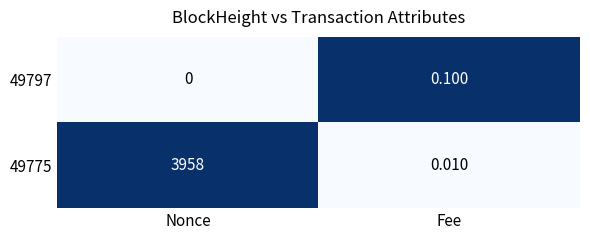

At which category is the sum across all series the highest?

Nonce